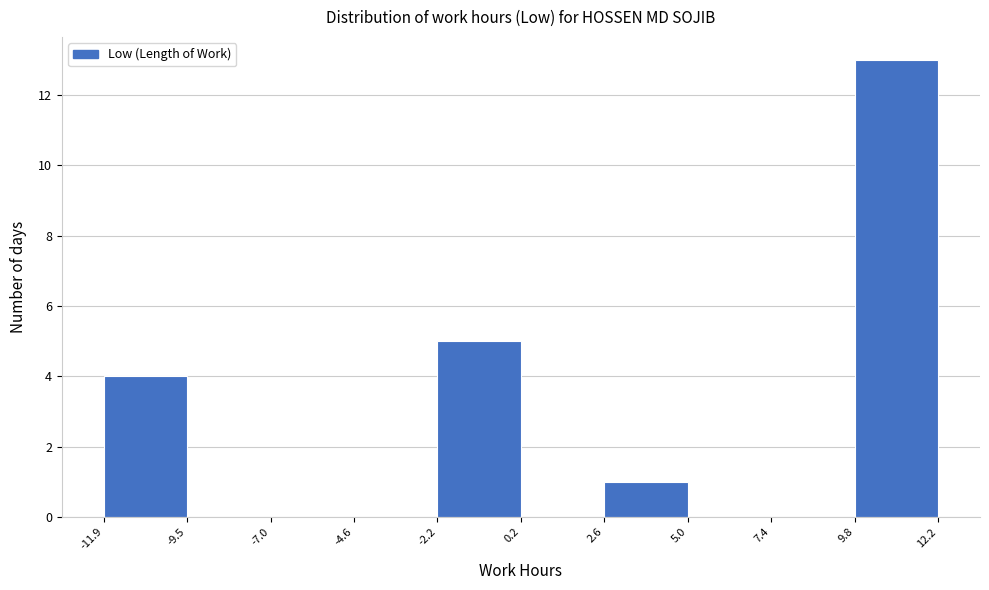

What is the height of the bar covering 9.8 to 12.2 on the x-axis? The values are not printed on the chart, so give them approximately, as read against the axis.

13